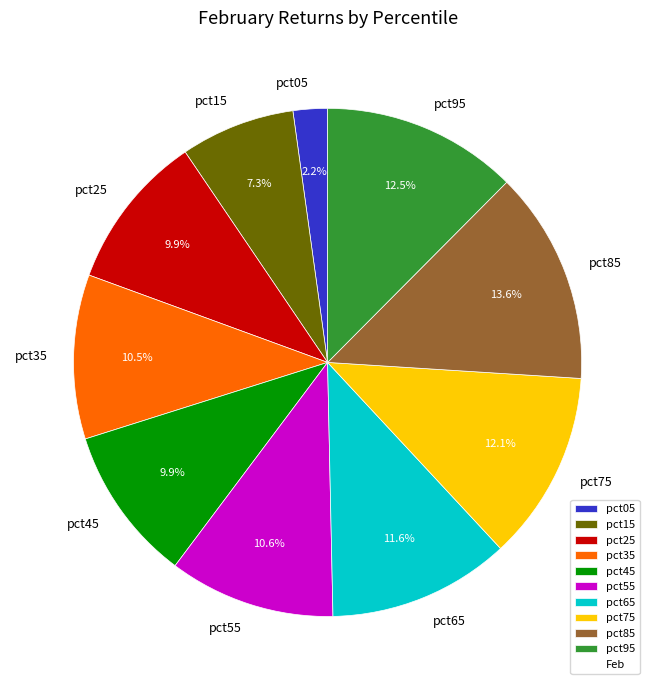

Is it true that pct45 is 22% of the pie?

False